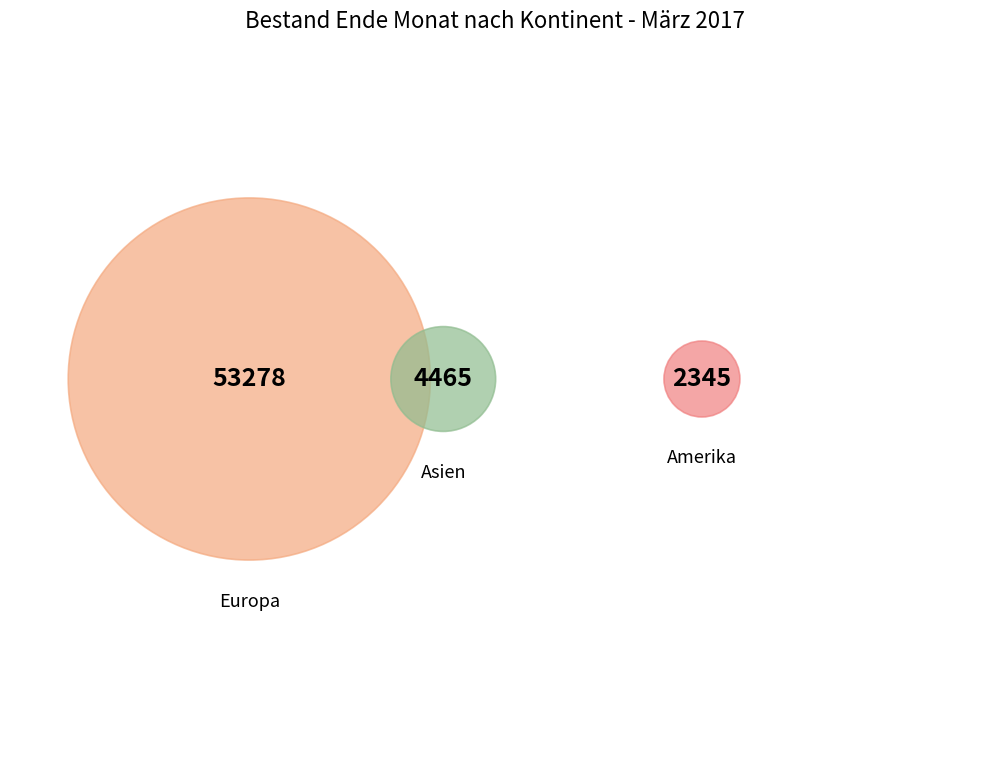

To the nearest percent, what portion does Amerika represent?

4%